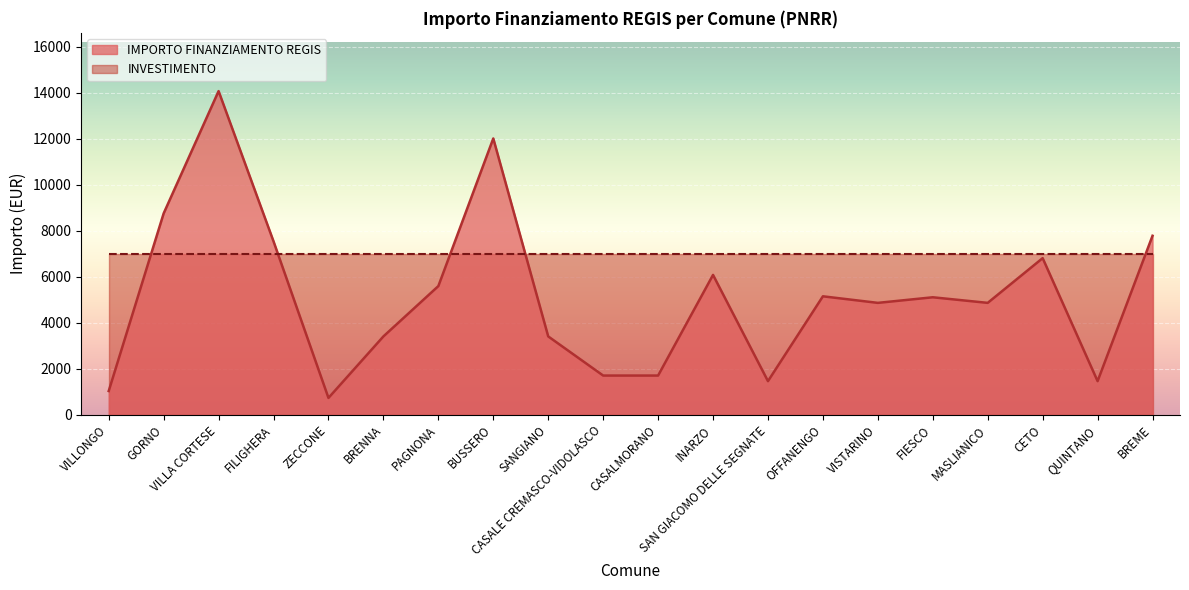

Which category has the lowest value across all series?

ZECCONE